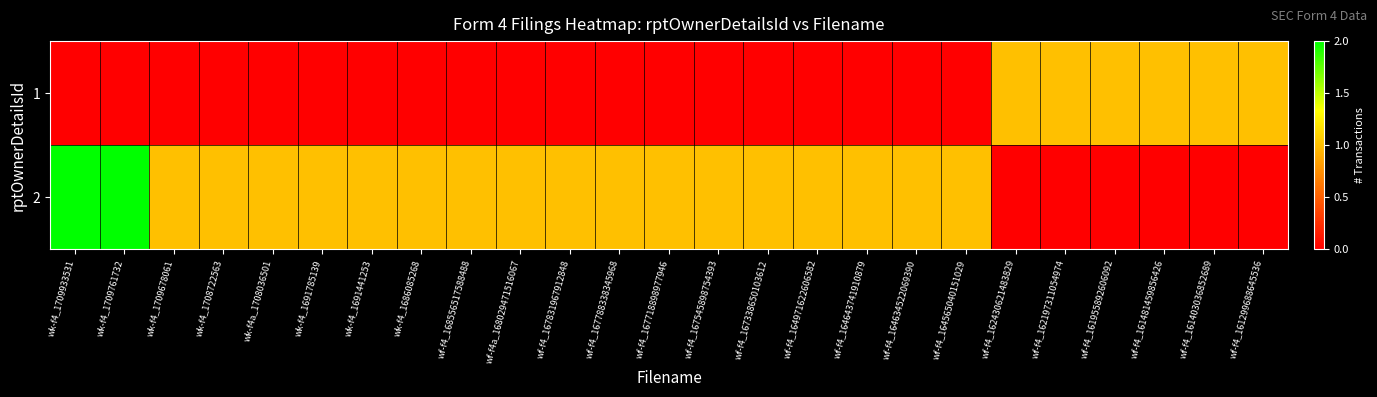

At how many categories does at least one series exceed 1?

2